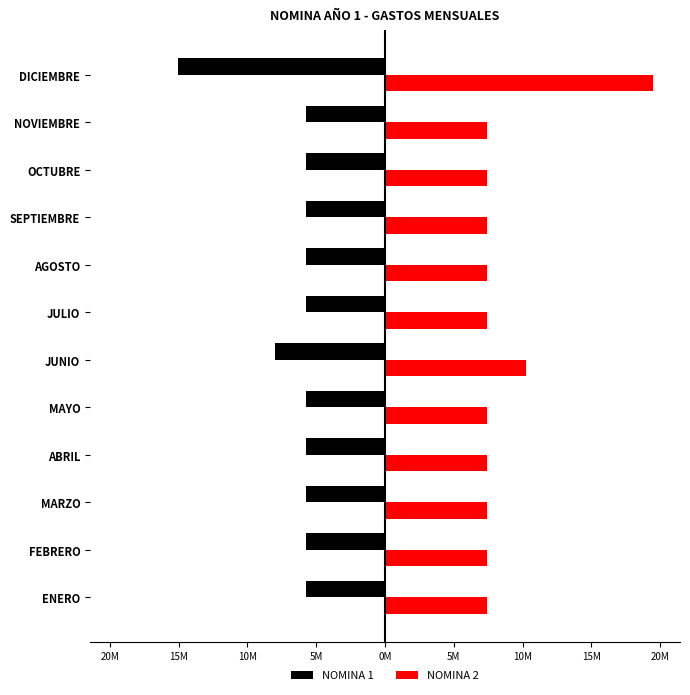

What are all the series names shown in the legend?

NOMINA 1, NOMINA 2